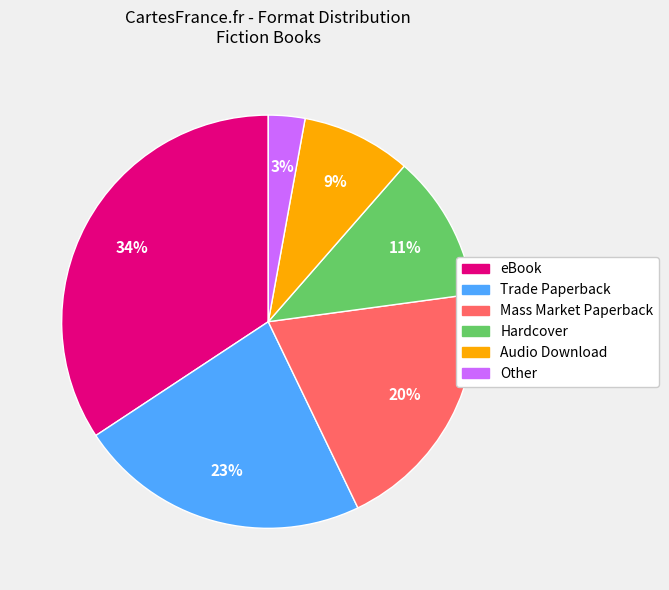

The Hardcover slice represents 11% of the pie. True or false?

True